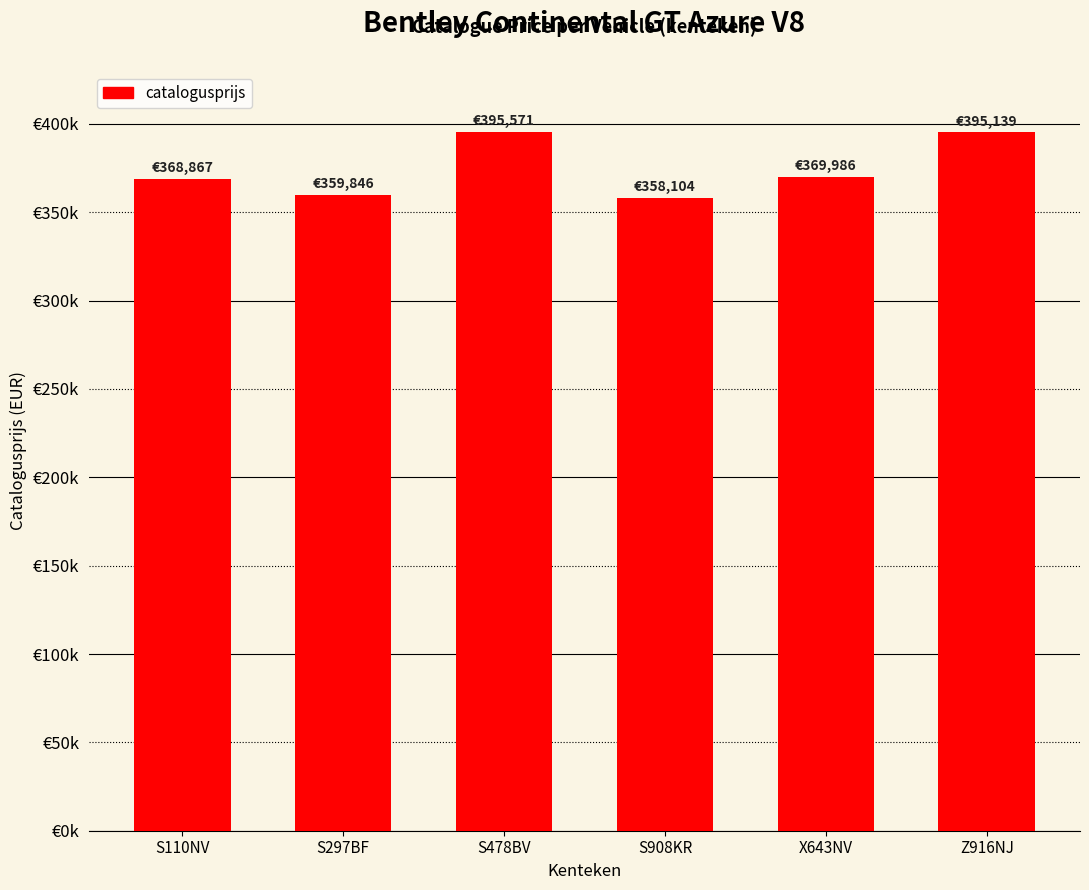

Does the chart contain any negative values?

No